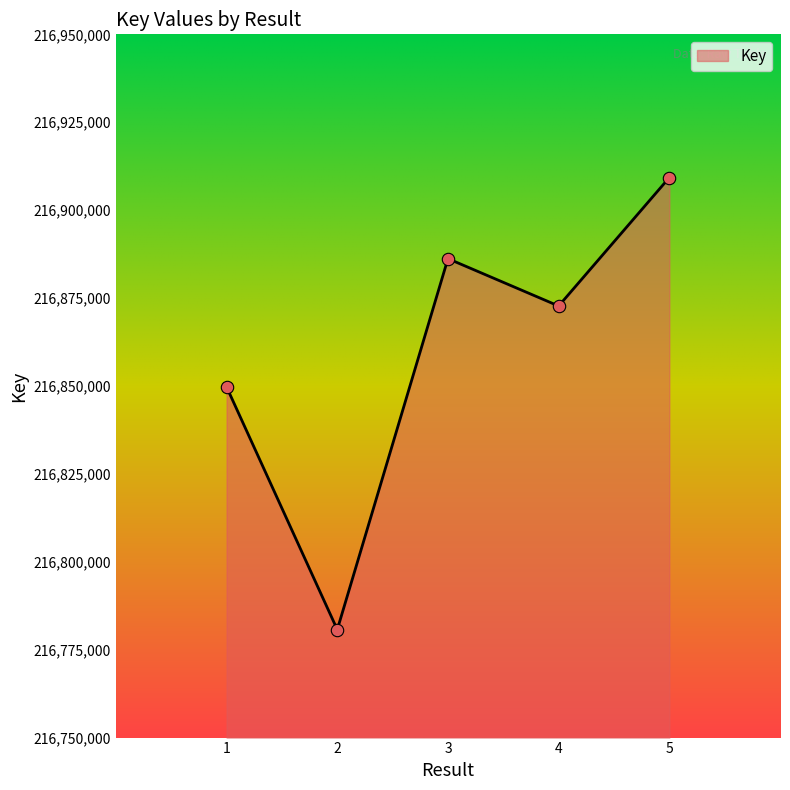

What is the ratio of the value at 1 to the value at 3?

1.0